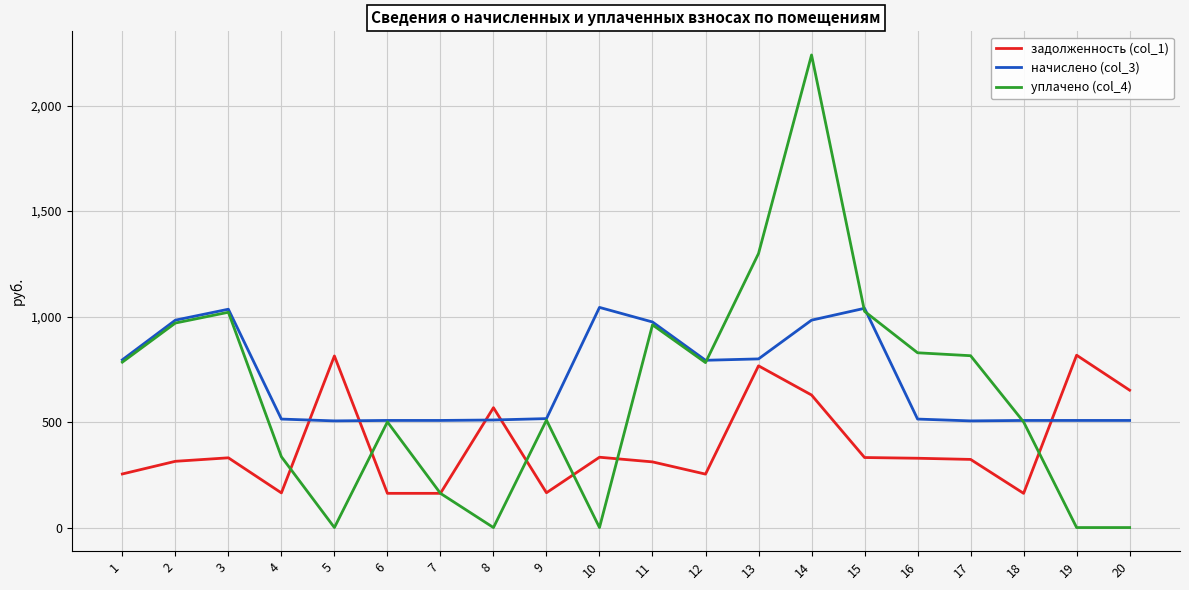

Is this an area chart (filled region under the line)?

No